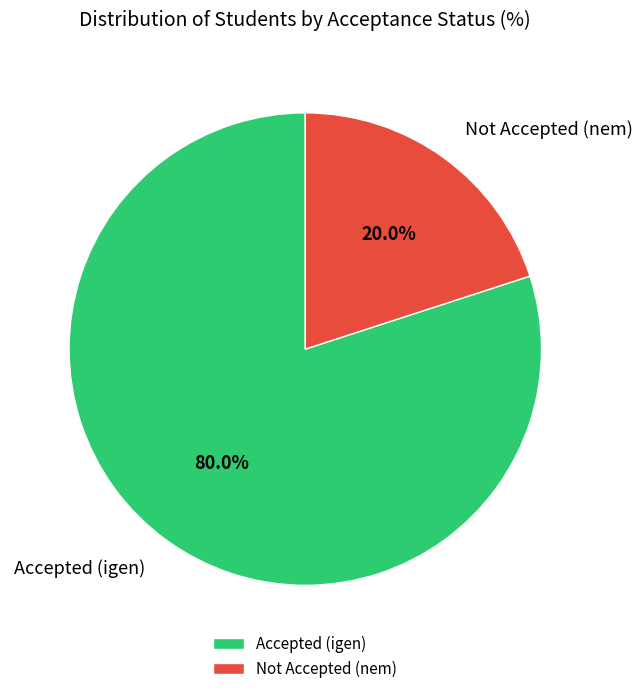

Rank the categories by value from highest to lowest.

Accepted (igen), Not Accepted (nem)